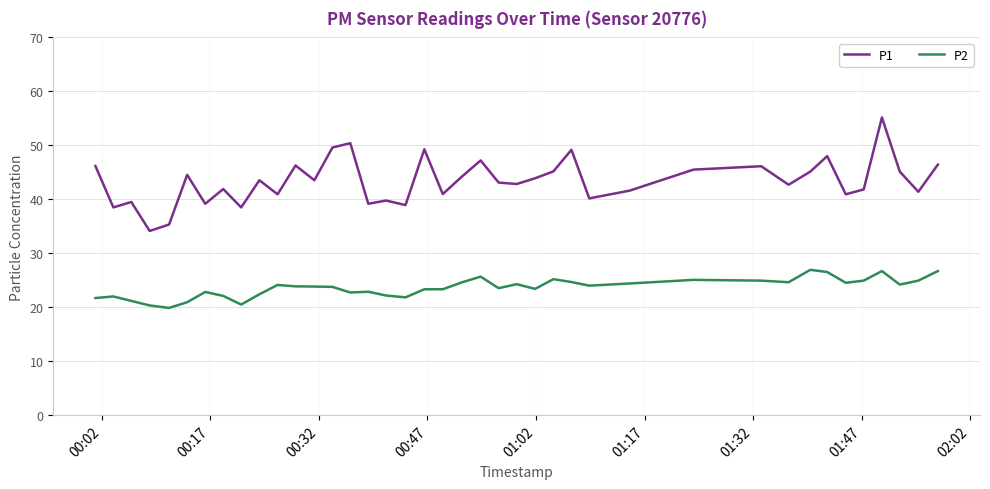

Which series has the largest total across all categories?

P1